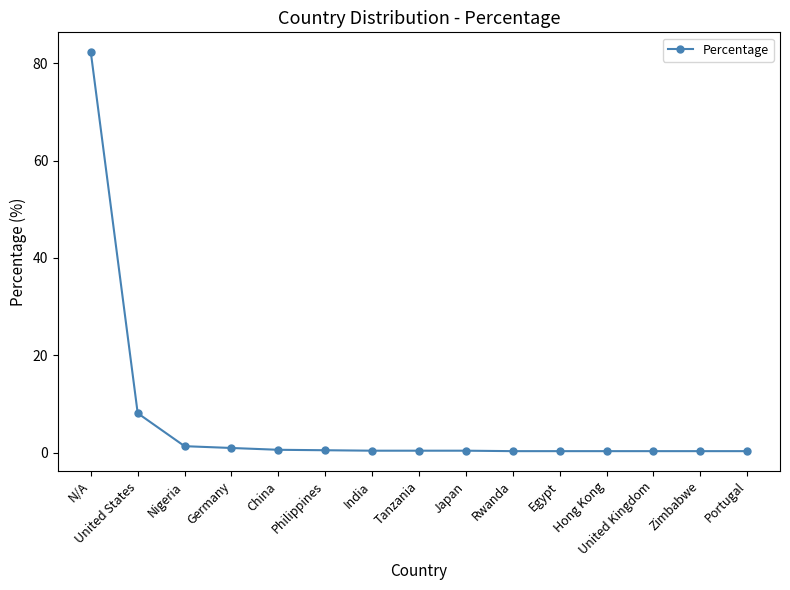

What is the sum of all values?

96.4